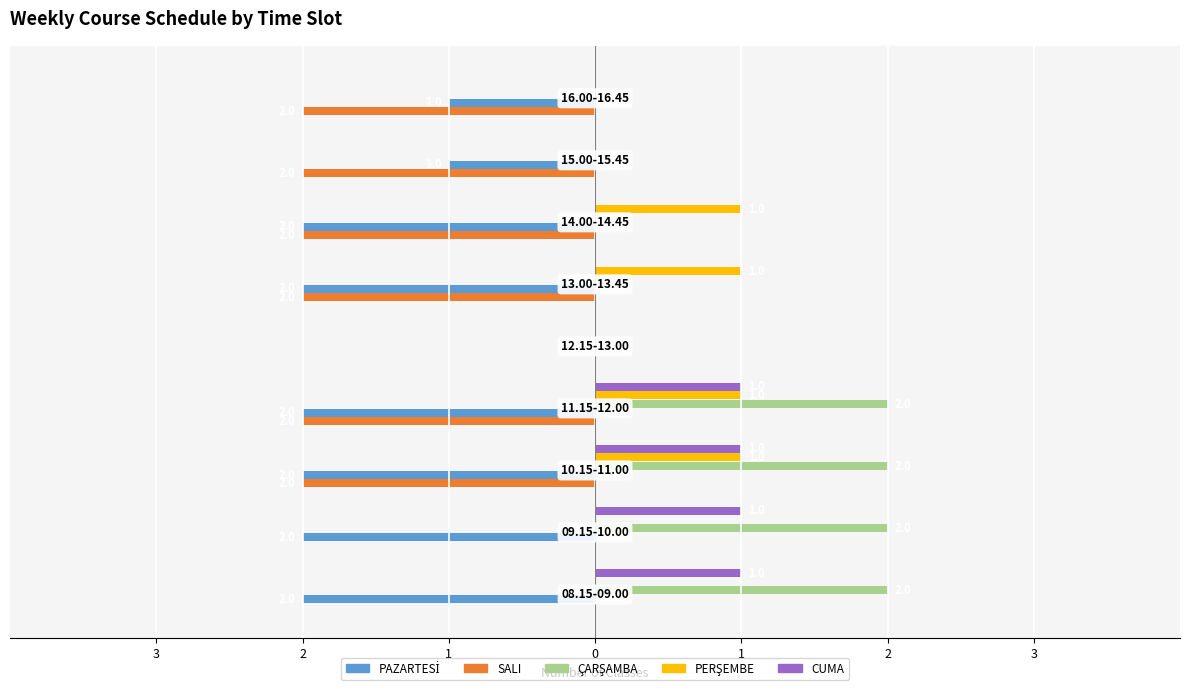

What is the lowest value of the SALI series?

-2